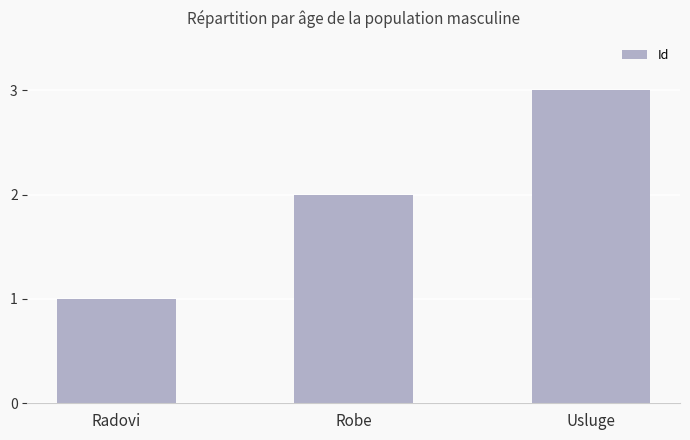

Is it true that the value at Robe is 3?

False